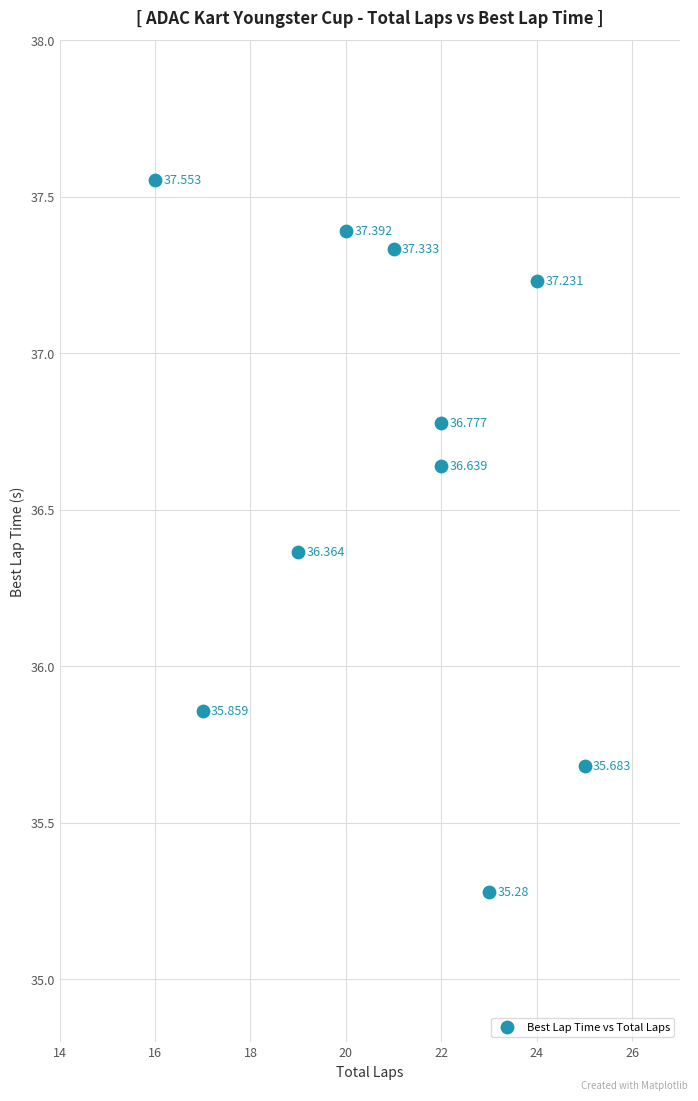

Count the number of points in this scatter plot.

10